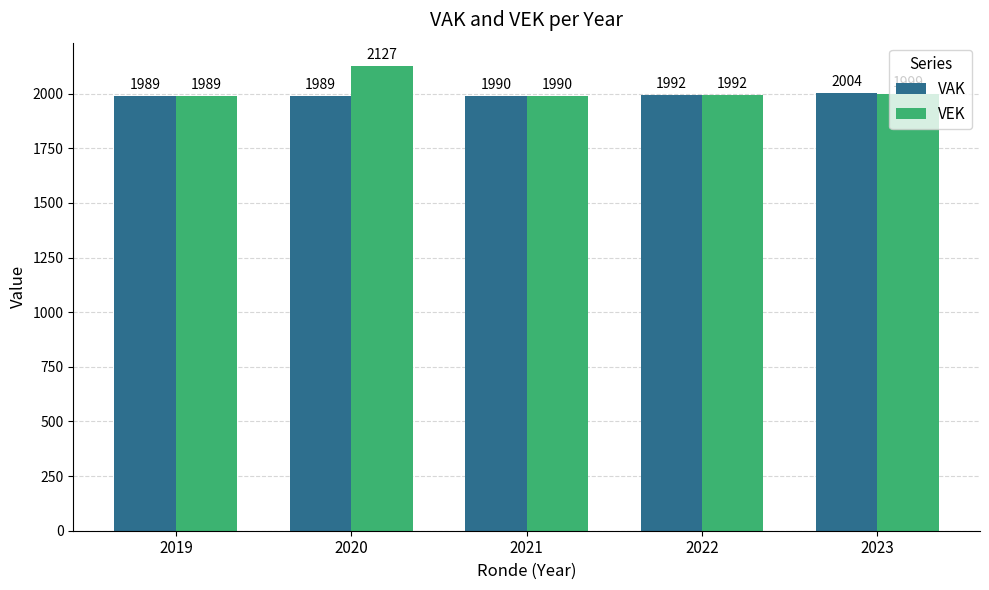

Is it true that VAK equals 3083 at 2020?

False